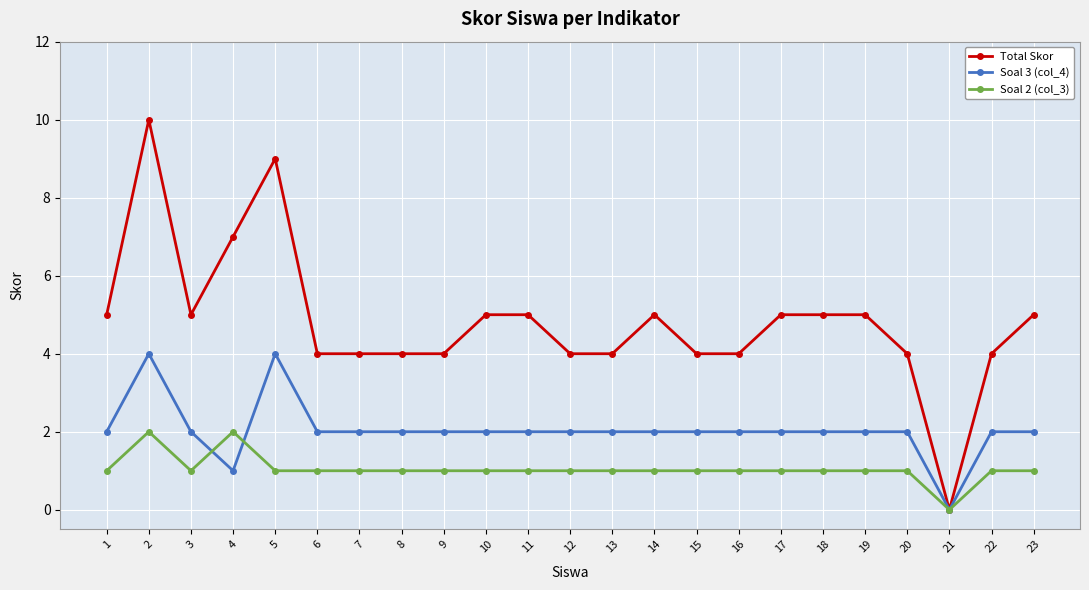

Is the value of Total Skor at 18 greater than the value of Soal 3 (col_4) at 12?

Yes